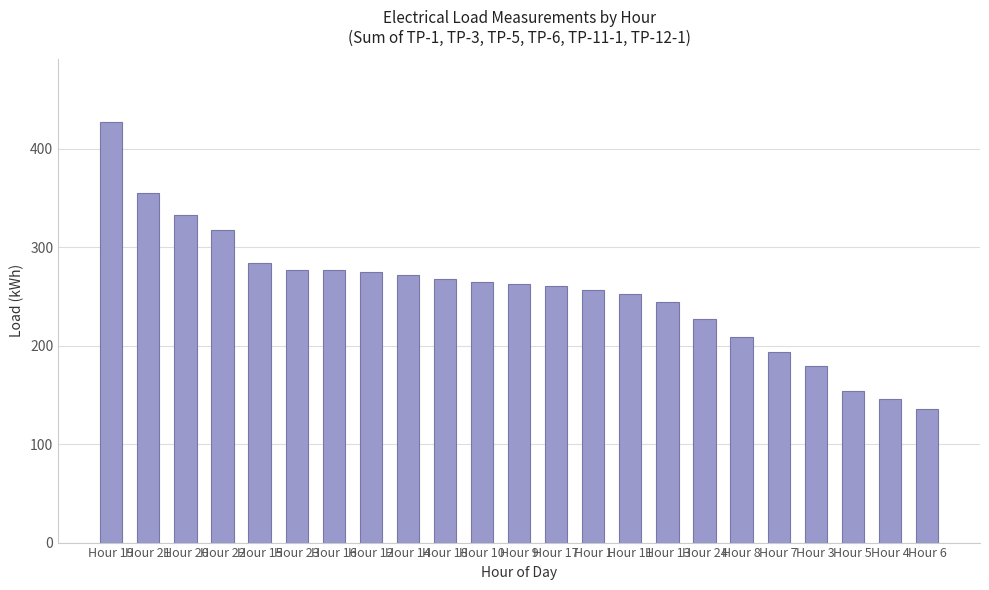

What is the greatest value displayed?

427